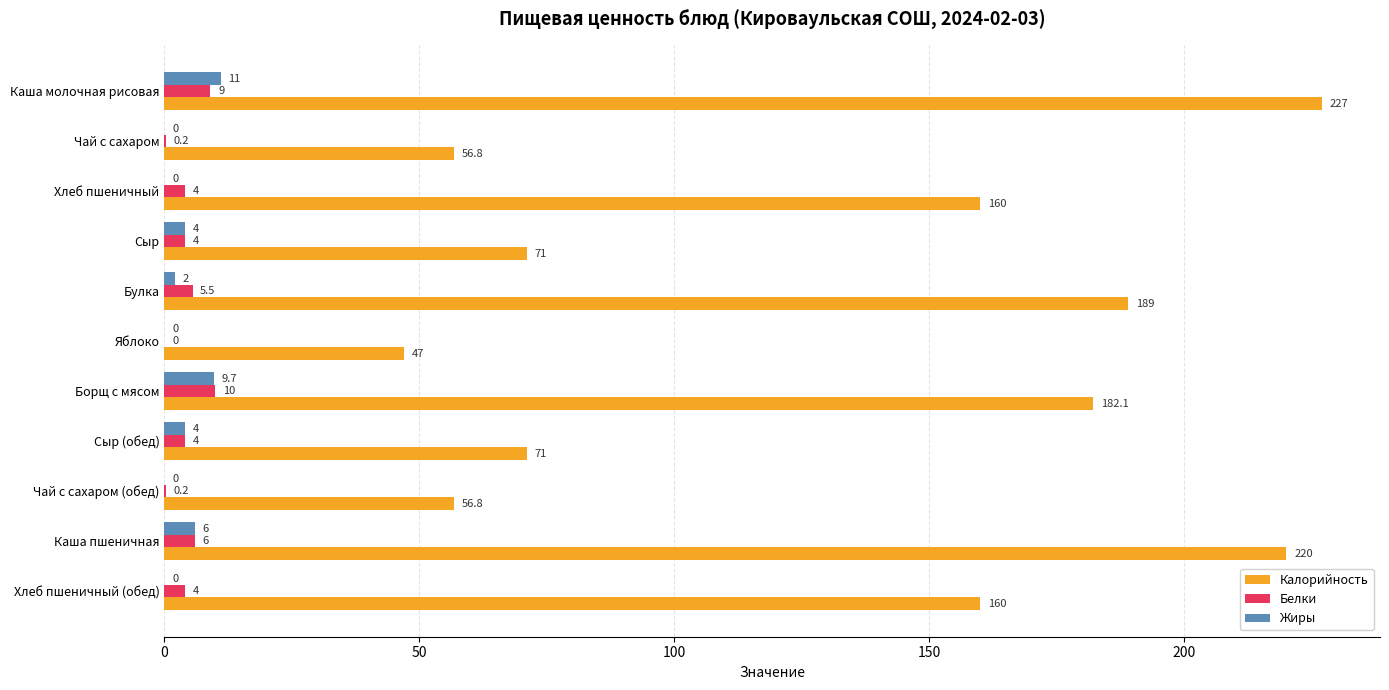

What value does the Калорийность series have at Каша молочная рисовая?

227.0